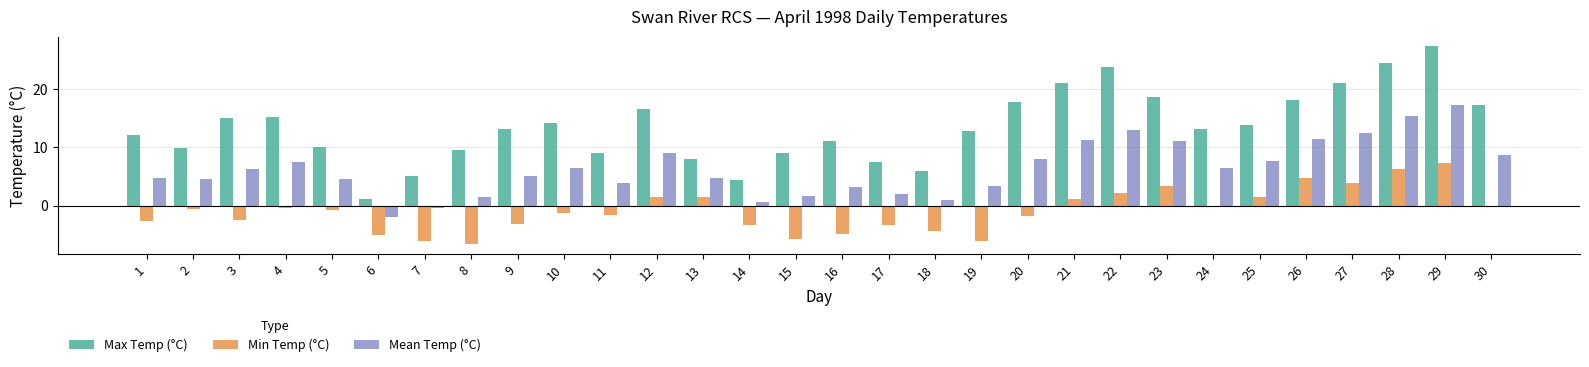

The Mean Temp (°C) series shows 11.4 at 30. True or false?

False